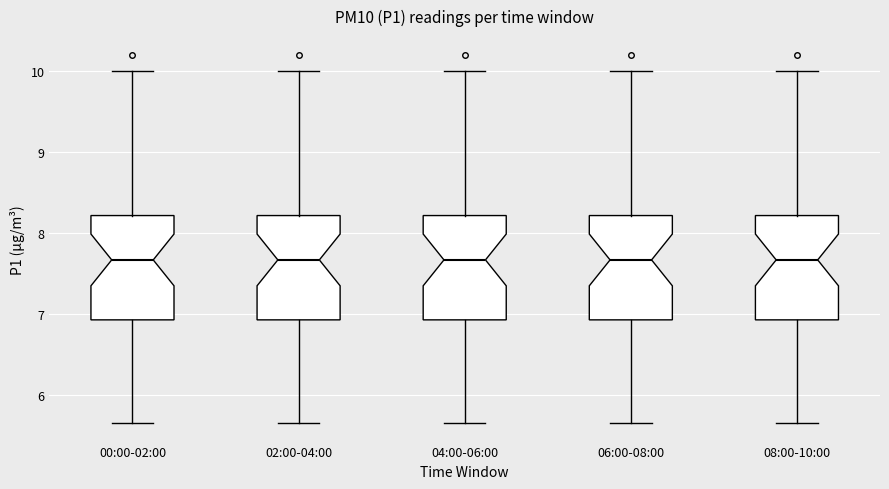

Where does the median line of the box for 04:00-06:00 sit on the y-axis? The values are not printed on the chart, so give them approximately, as read against the axis.

7.7